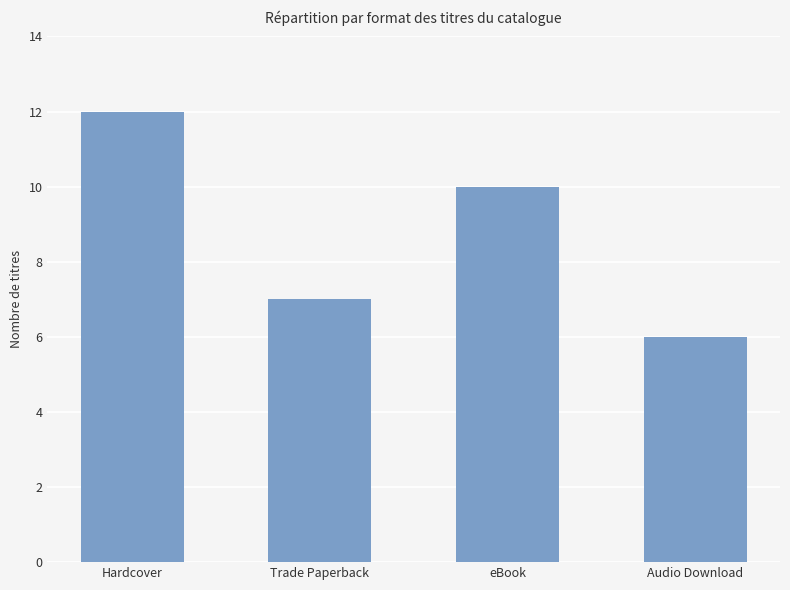

Count the values in the range 7 to 12.

3